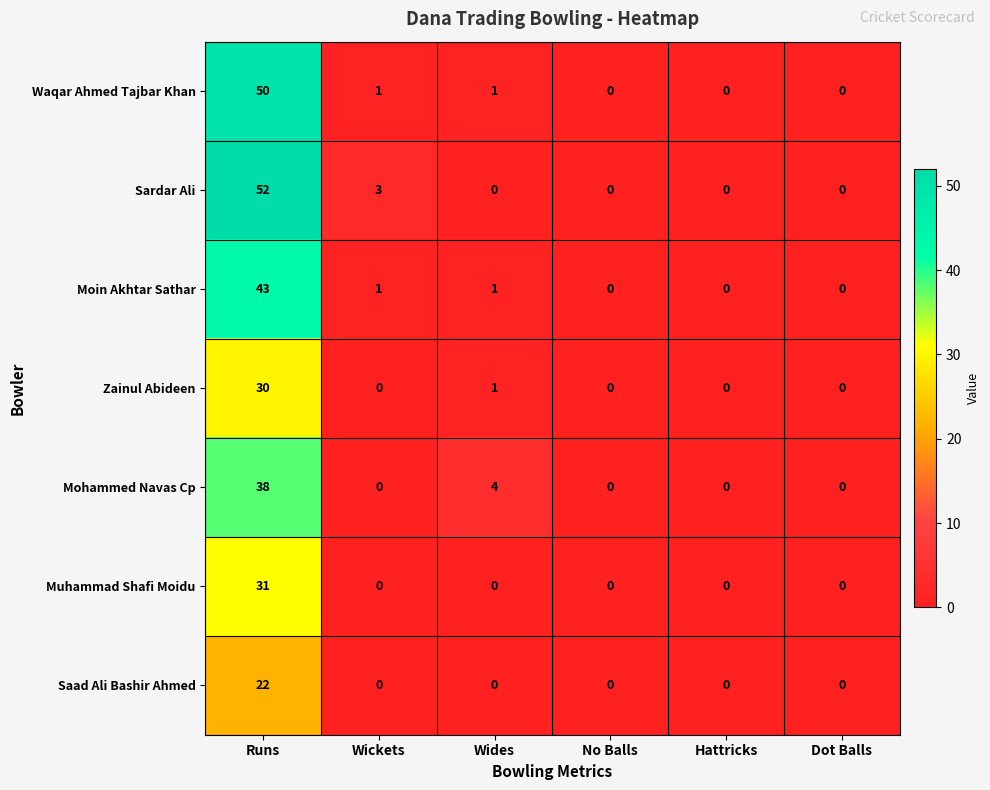

What is the difference between the highest and lowest values at Runs?

30